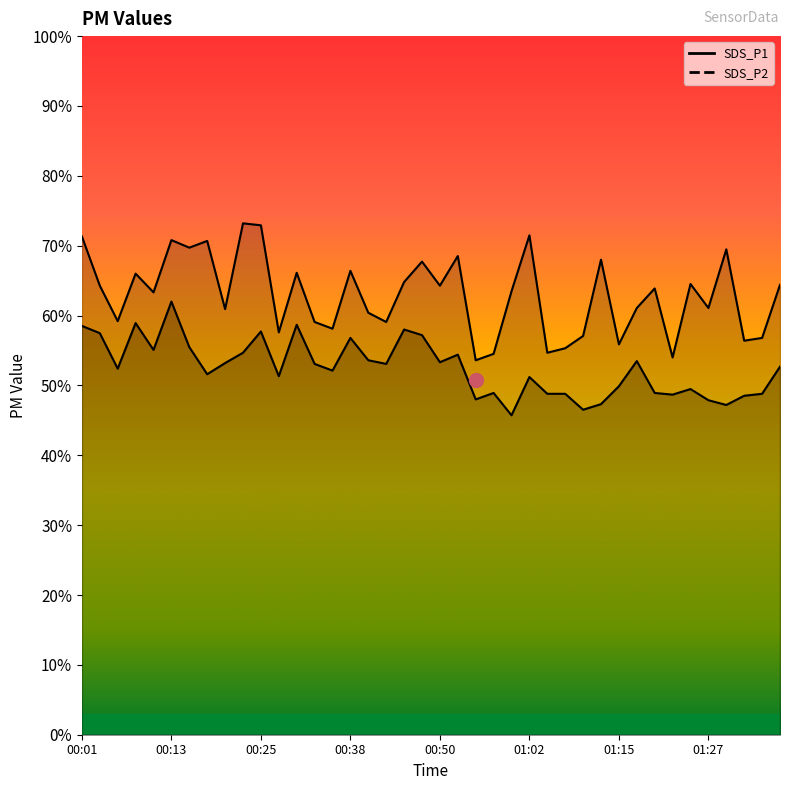

What is the label of the 40th point from the left?

01:37